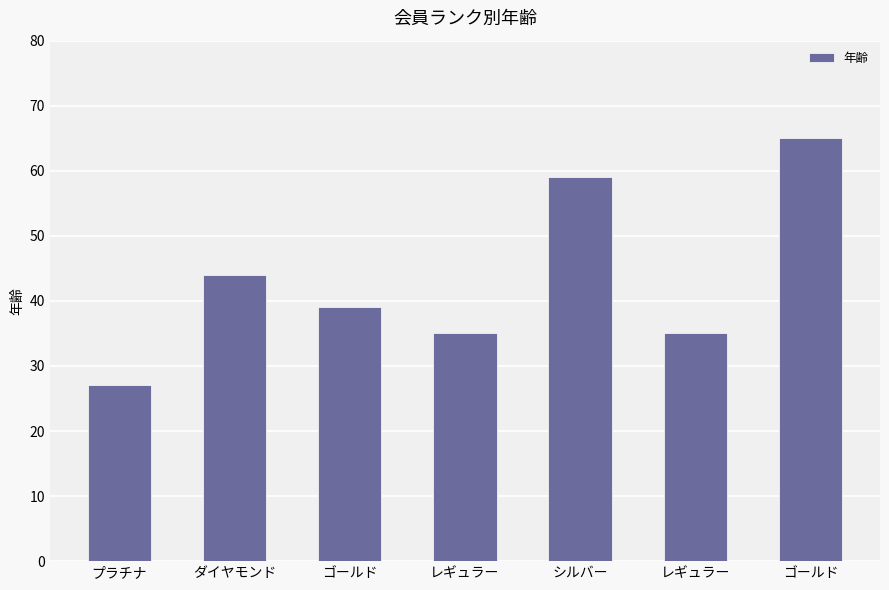

Where does the data first go above 39?

ダイヤモンド